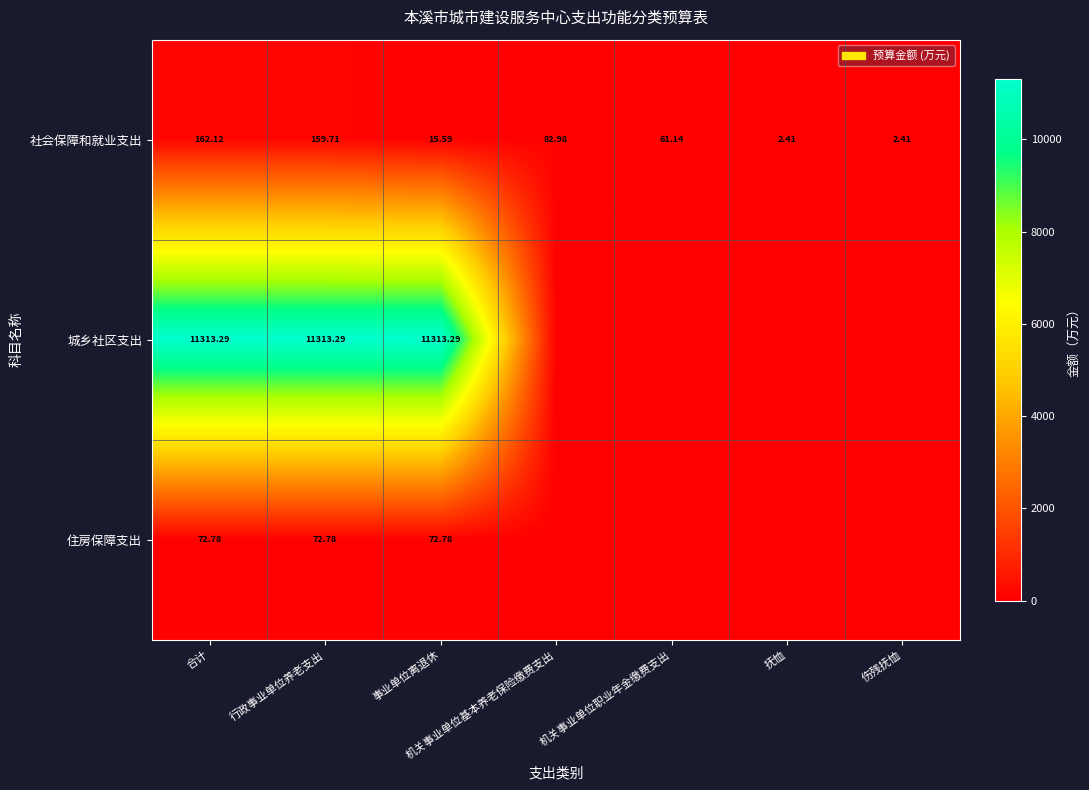

Is it true that 住房保障支出 equals 100.4 at 合计?

False